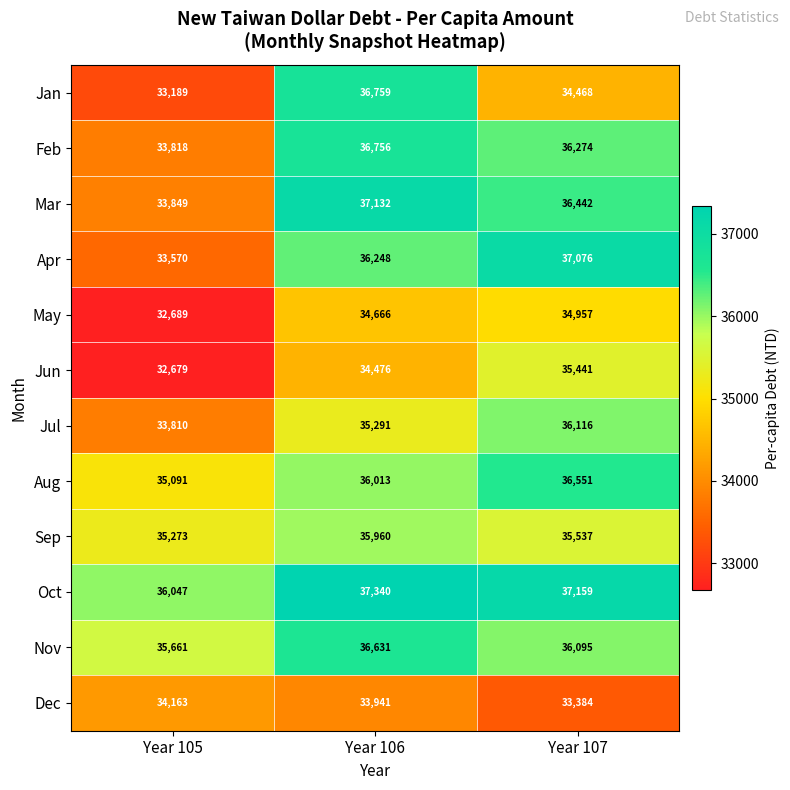

What is the difference between the maximum and minimum values in the Sep series?

687